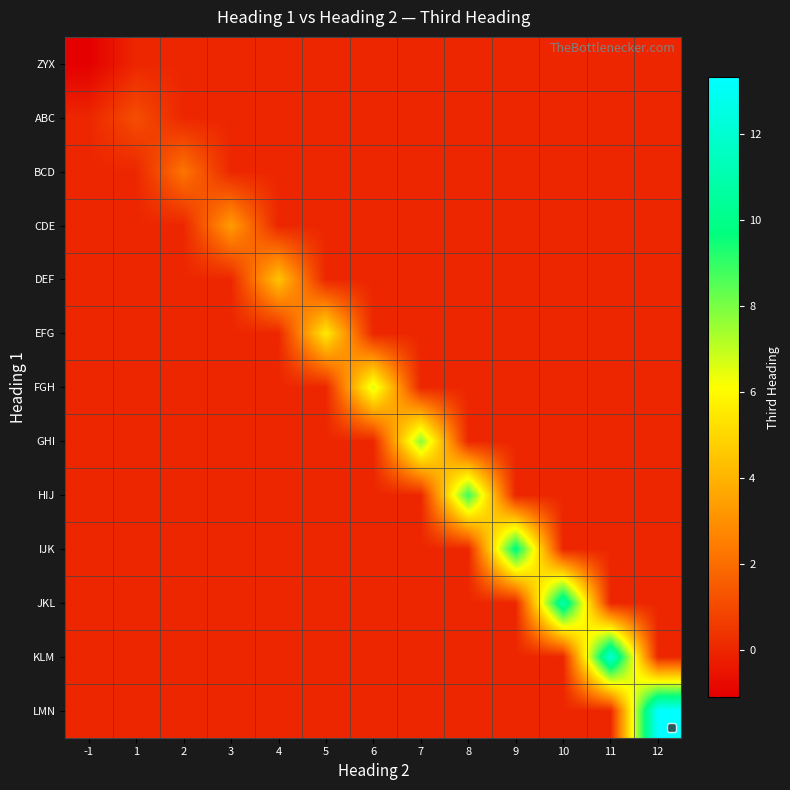

At how many categories does at least one series exceed 7?

6